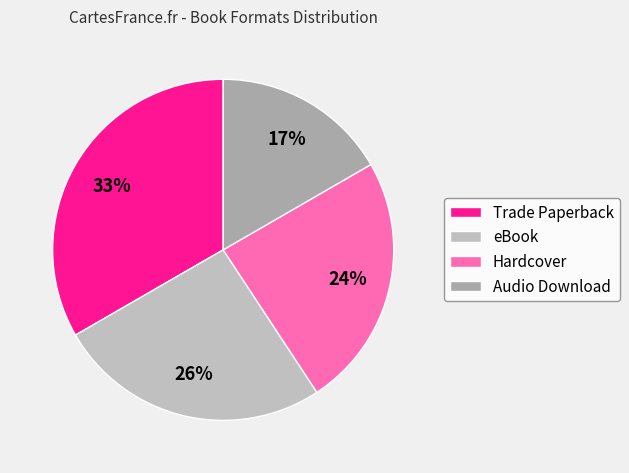

Is there a majority slice in this chart?

No